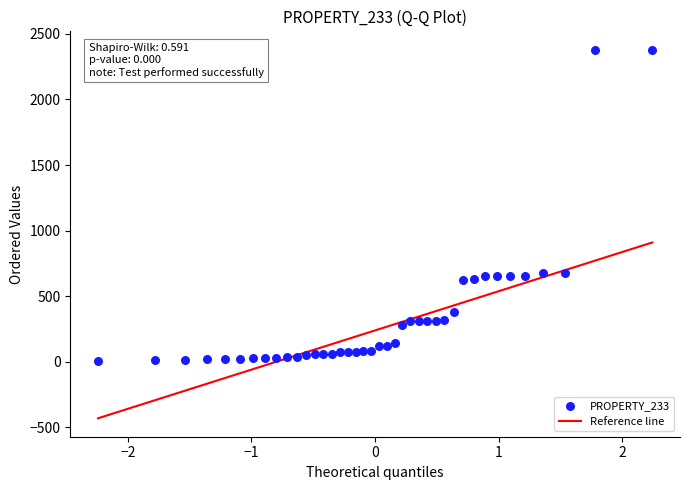

What is the range of Y values (max minus min)?

2376